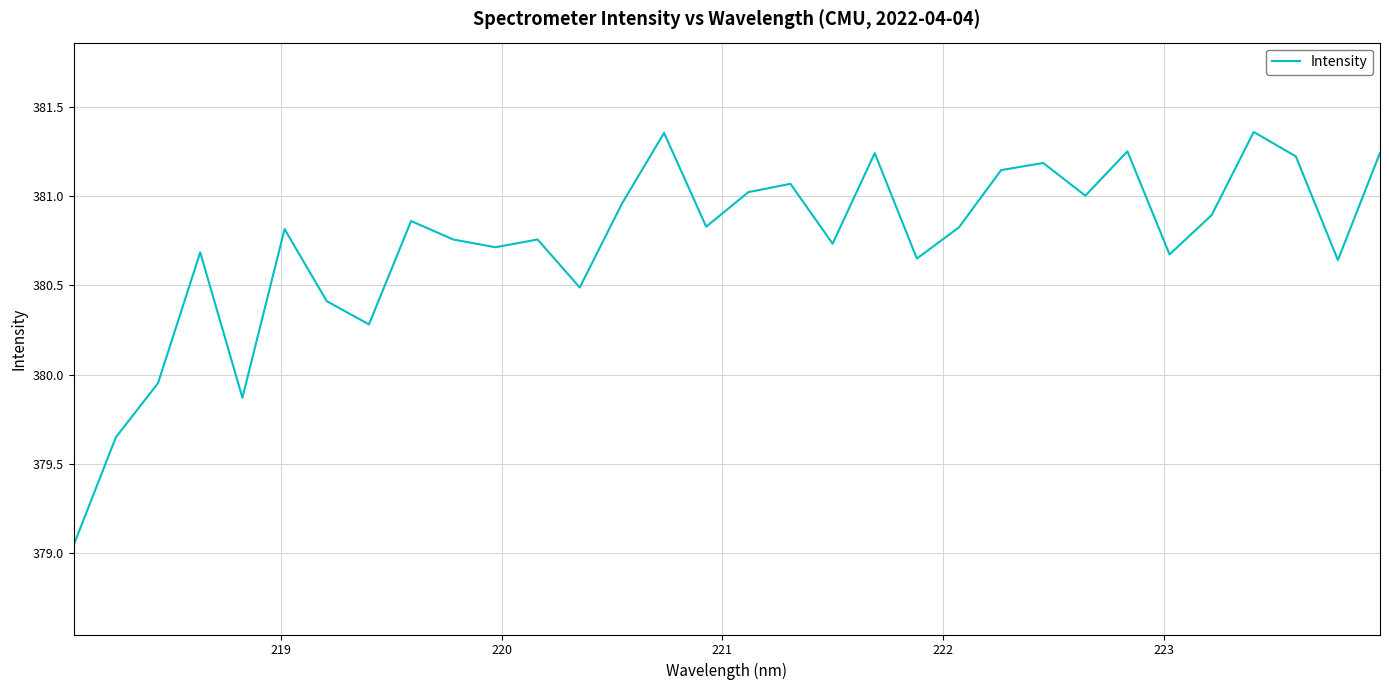

What is the difference between the maximum and minimum values?

2.3